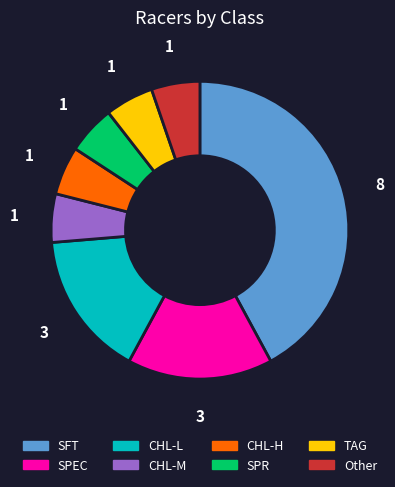

Does SPR account for over 50% of the chart?

No